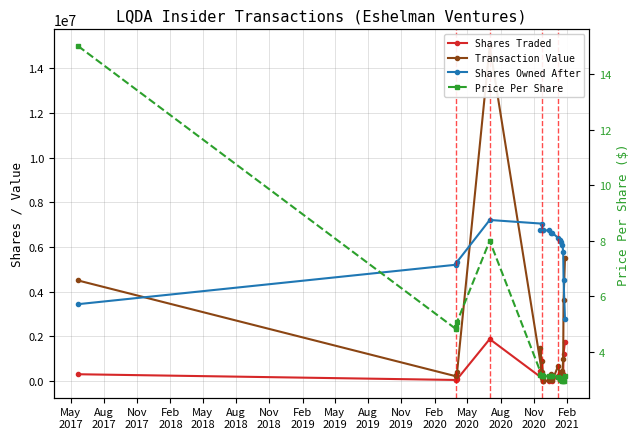

Which series has the largest total across all categories?

Shares Owned After